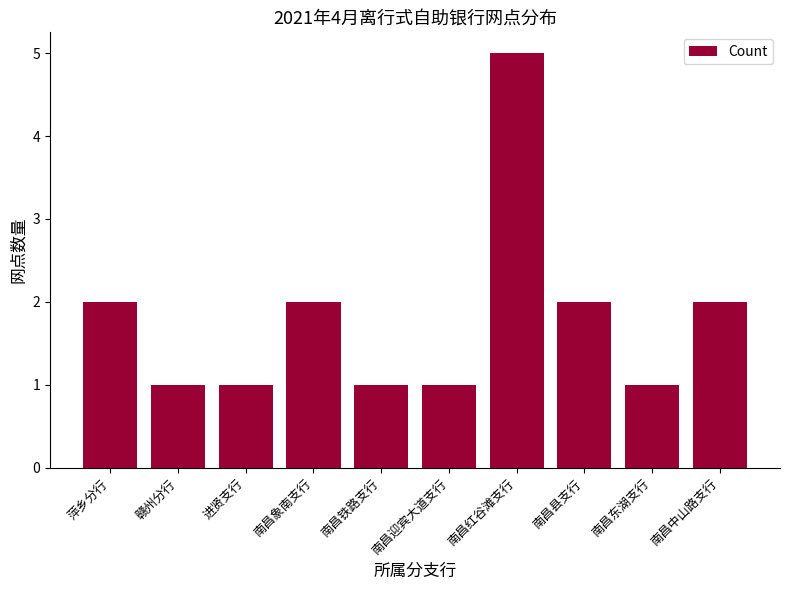

What is the label of the 6th bar from the left?

南昌迎宾大道支行